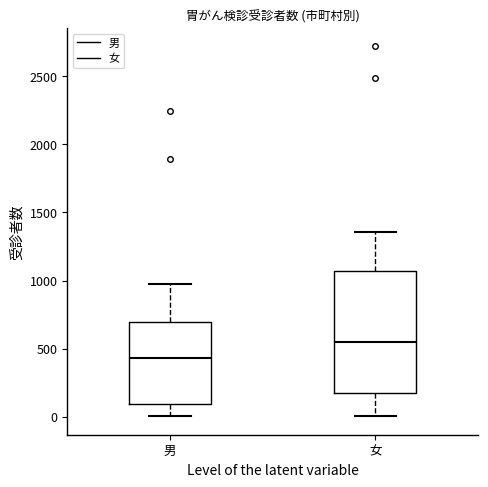

Which box's median line is the lowest?

男